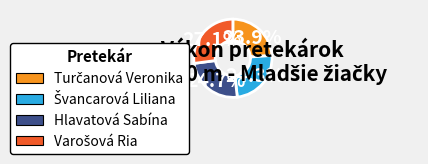

Does any single category account for the majority?

No